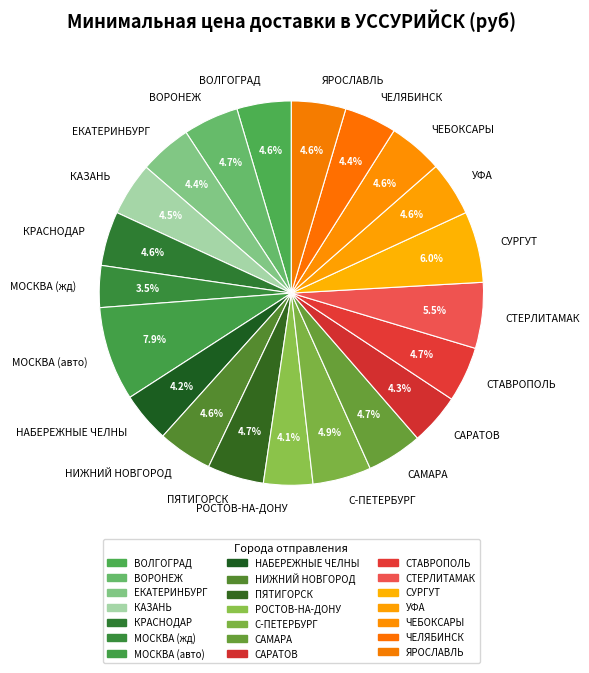

How many slices are in this pie chart?

21